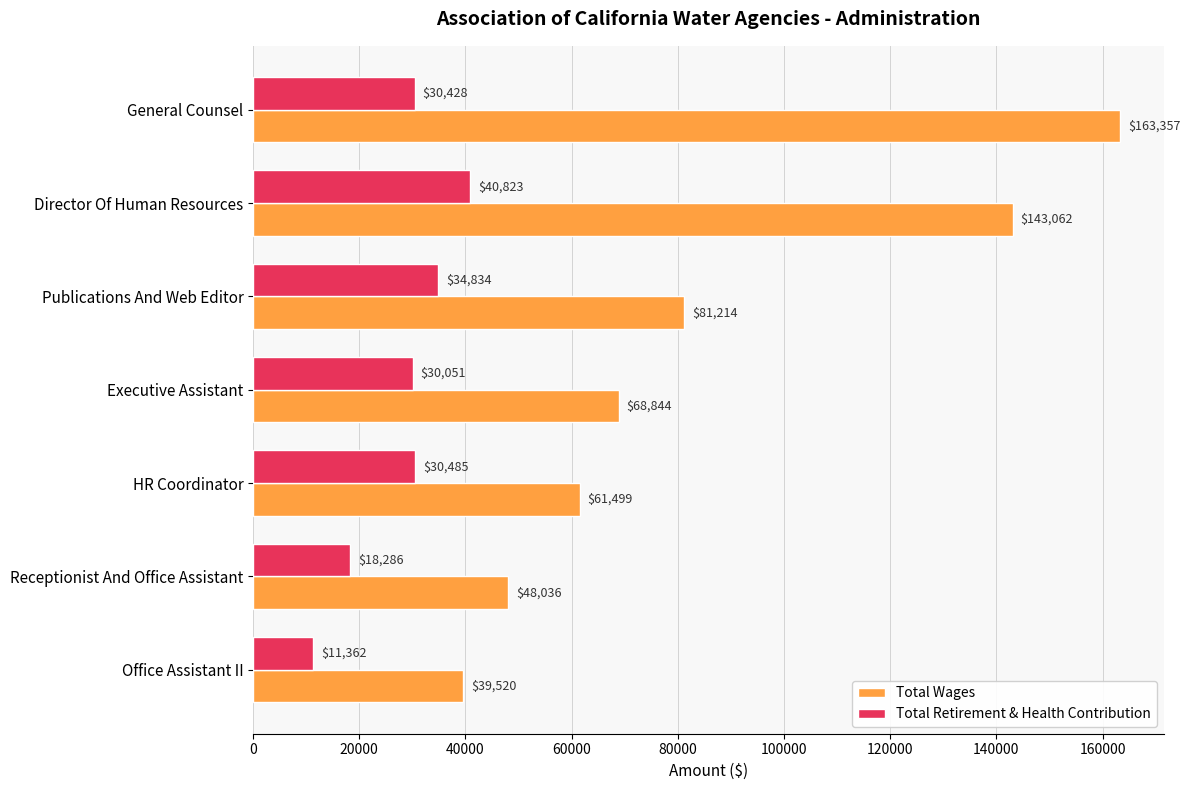

What is the difference between the maximum and minimum values in the Total Wages series?

123837